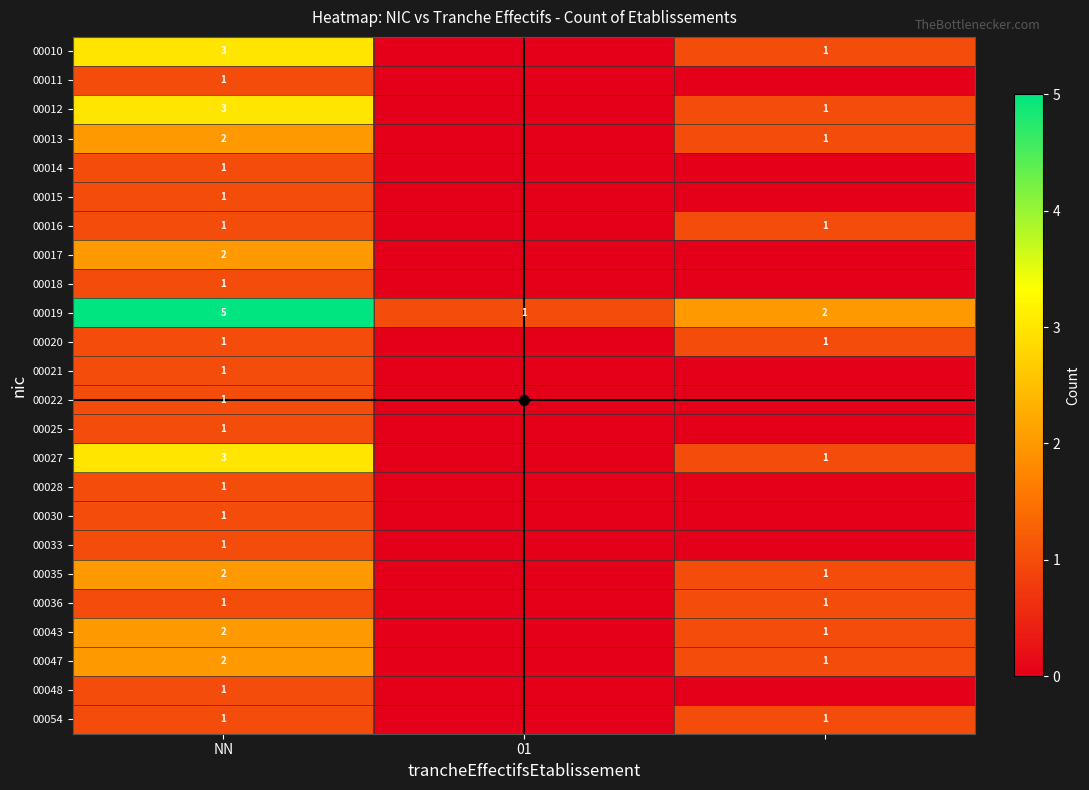

Which series has the largest total across all categories?

00019